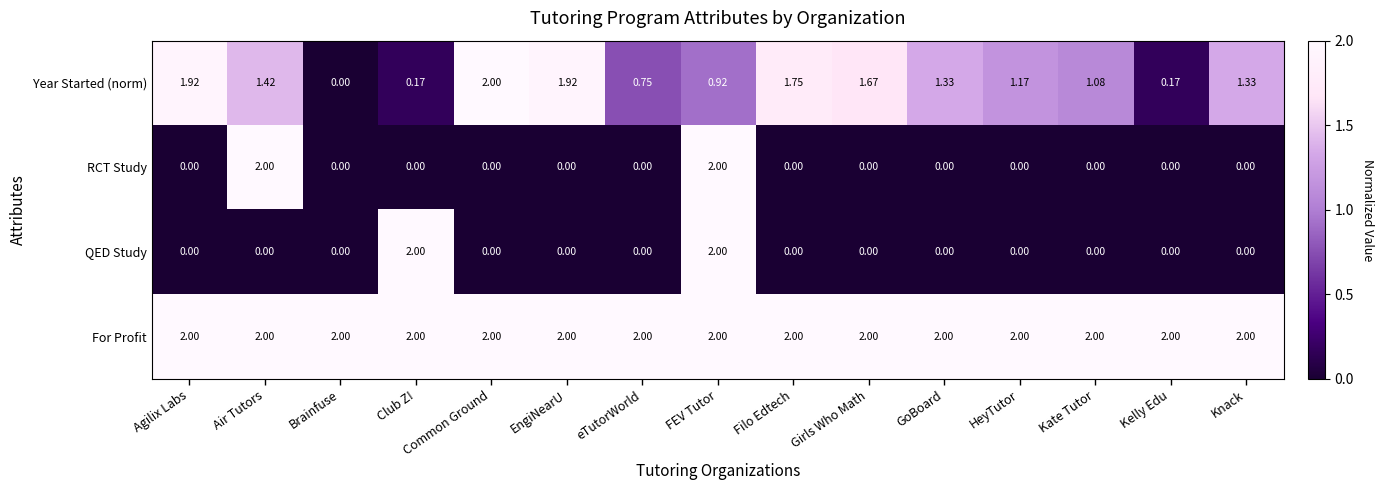

Where does the Year Started (norm) series first go above 1?

Agilix Labs